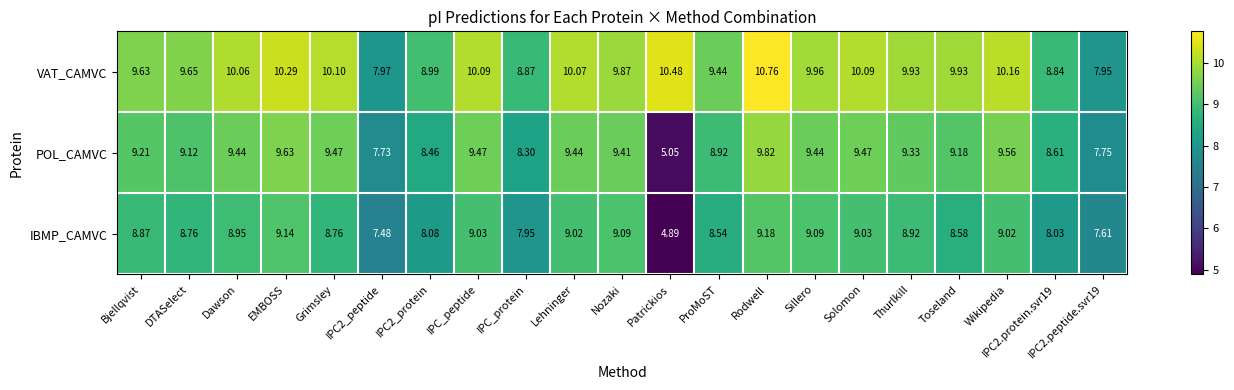

How many values in the VAT_CAMVC series exceed 9?

16